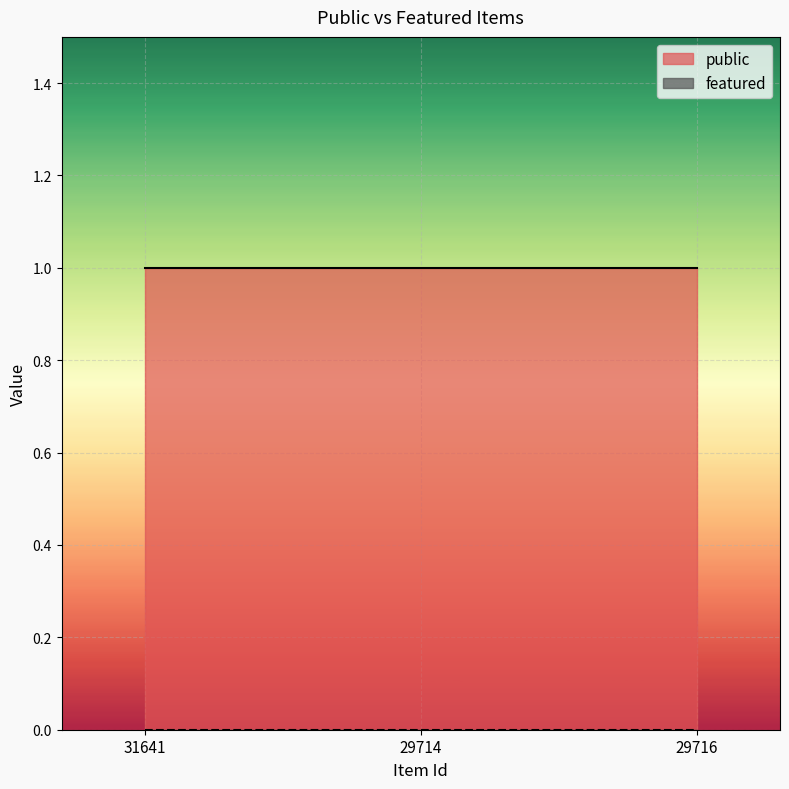

What is the sum of the public values at 29716 and 31641?

2